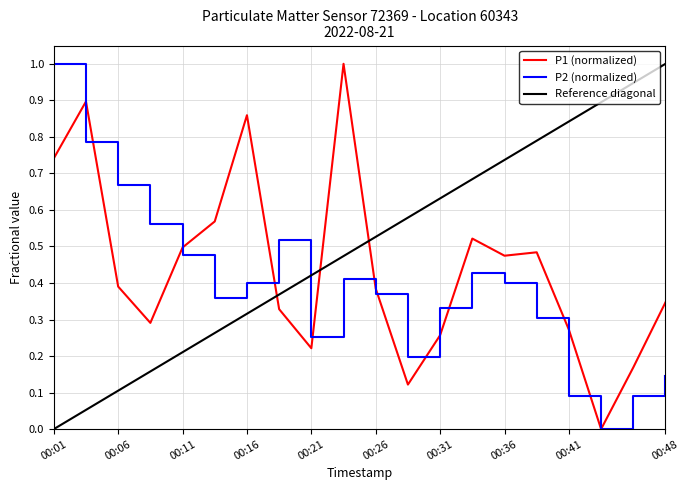

What is the maximum value shown in the chart?

1.0